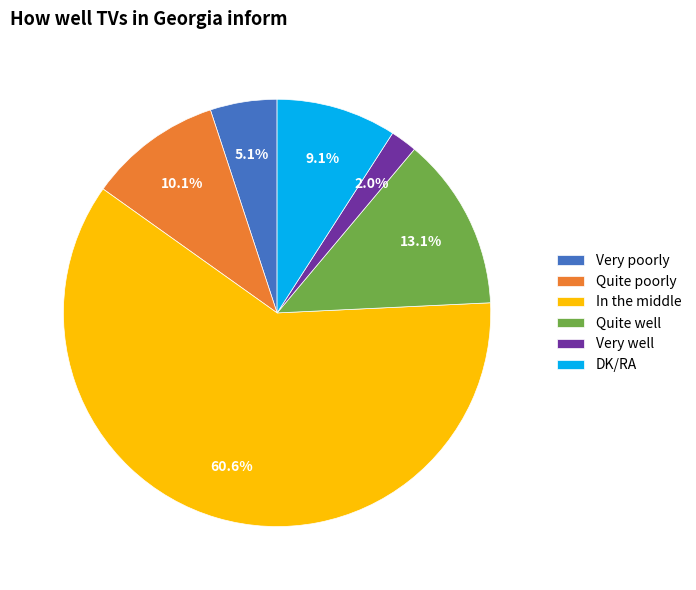

What is the ratio of the value at DK/RA to the value at Very well?

4.5